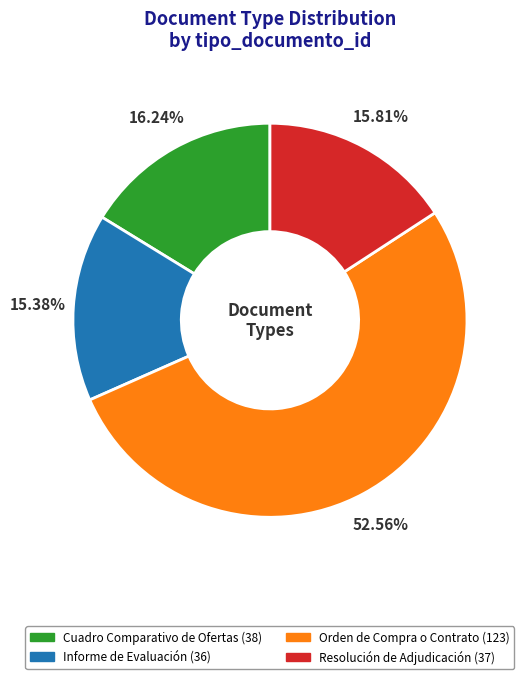

What percentage is the Cuadro Comparativo de Ofertas slice, to the nearest percent?

16%